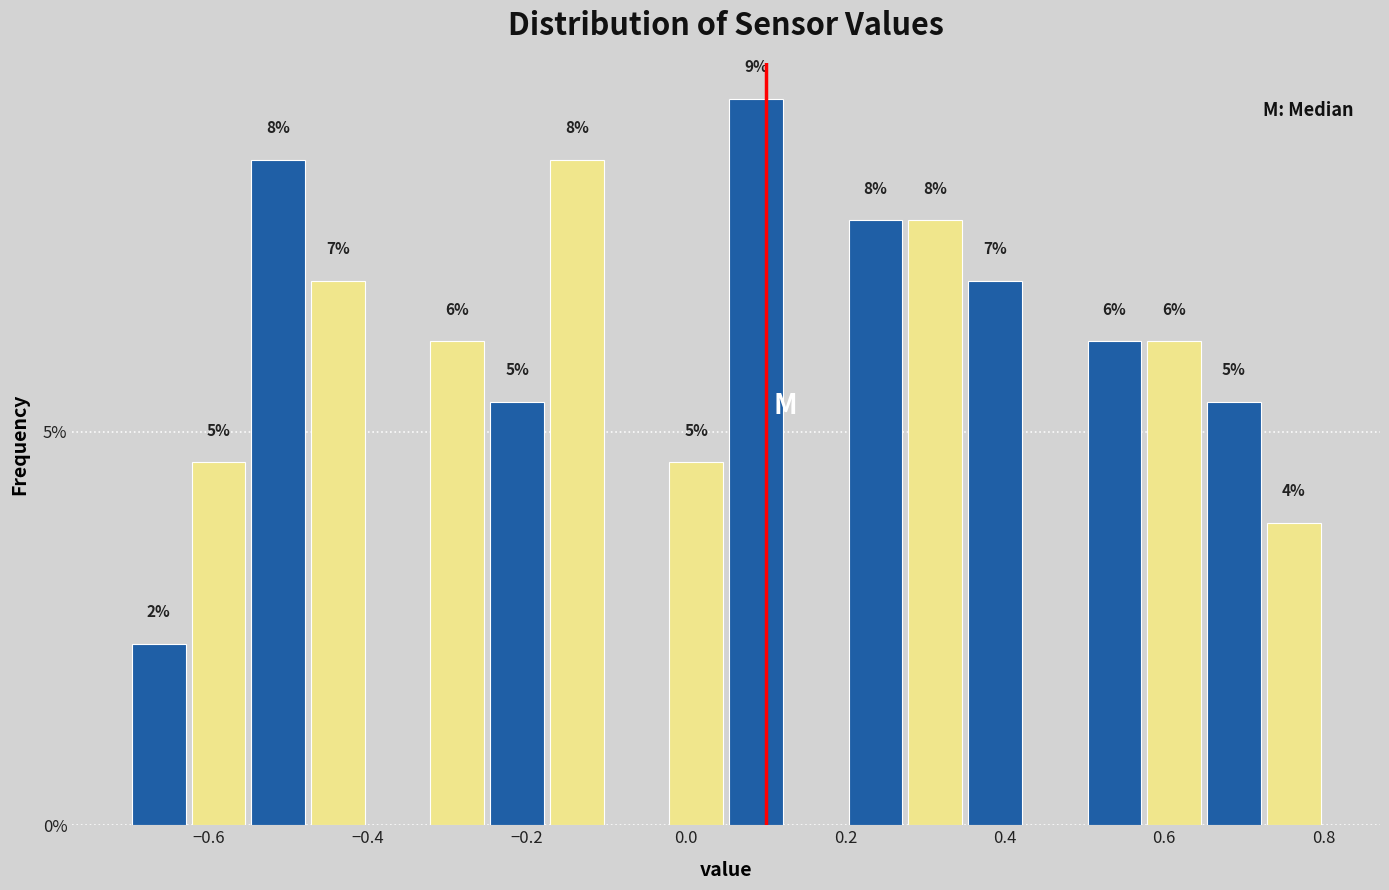

Read against the x-axis, roughly where is the centre of the tallest bar?

0.08